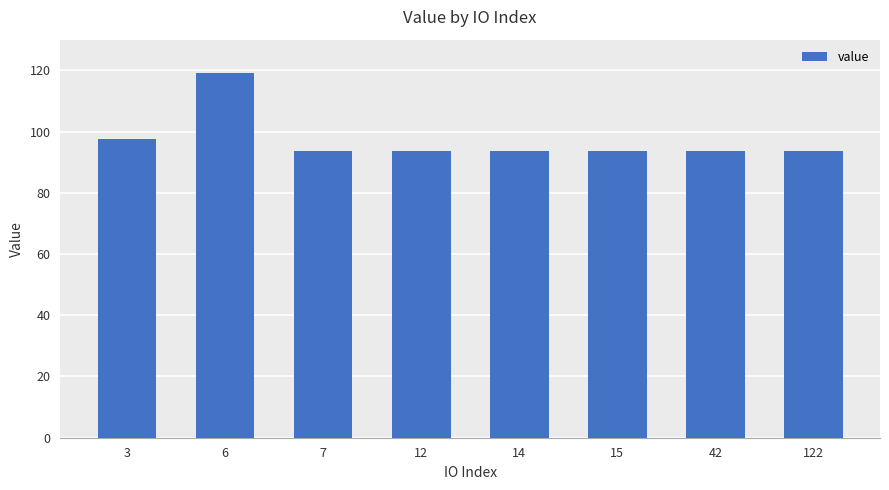

Approximately how many times larger is the value at 15 compared to 12?

1.0